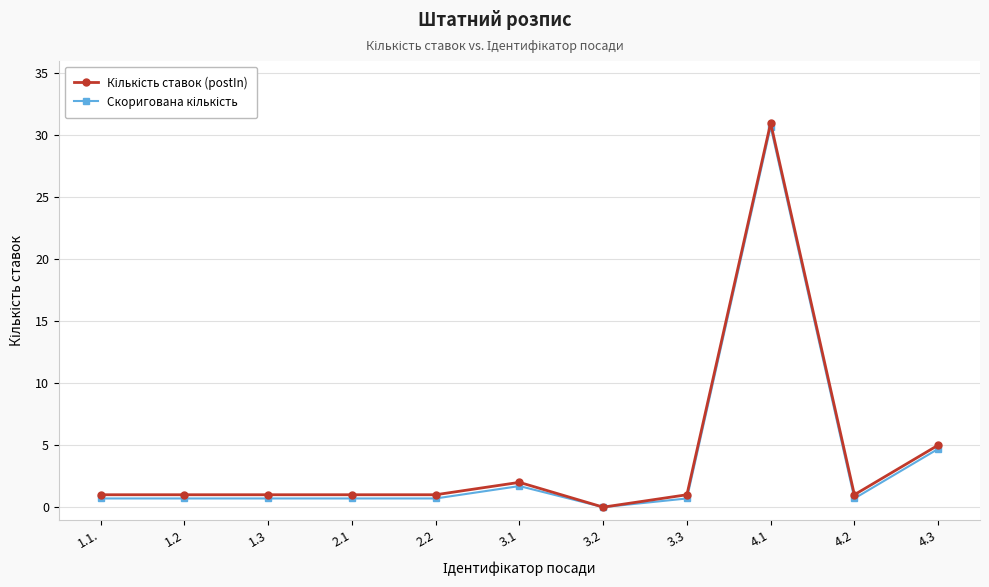

At which category does the chart reach its peak across all series?

4.1